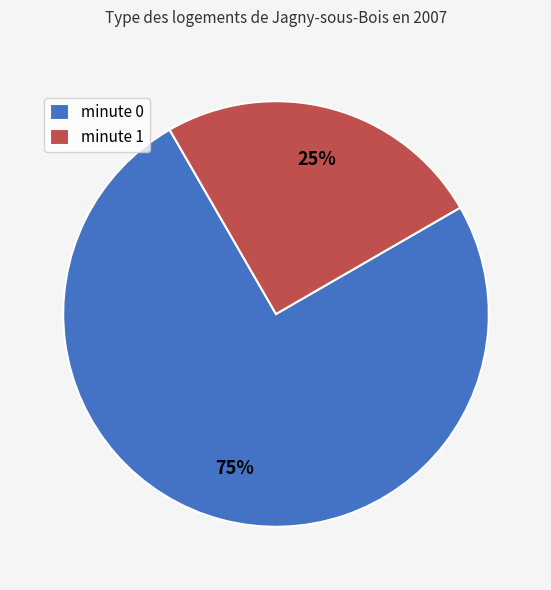

Is the sum of minute 0 and minute 1 greater than half?

Yes